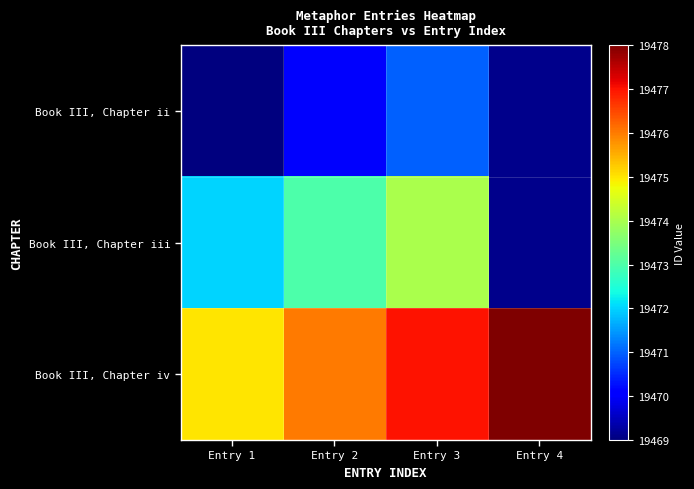

Rank the series by their maximum value, from highest to lowest.

Book III, Chapter iv, Book III, Chapter iii, Book III, Chapter ii